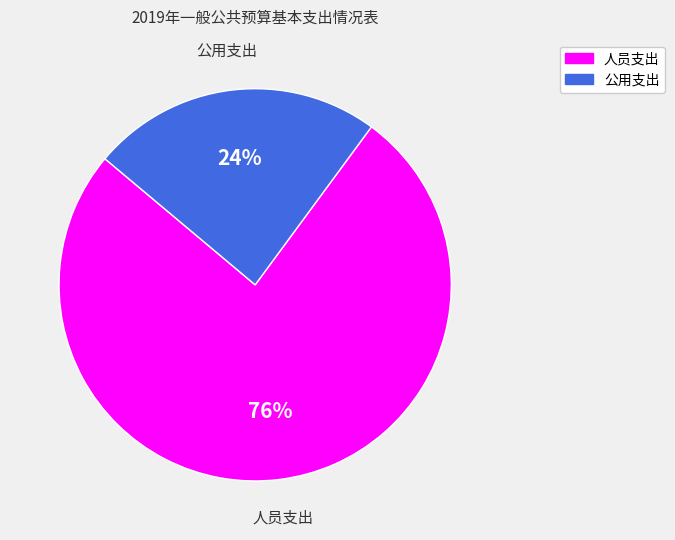

Count the number of slices in the pie.

2